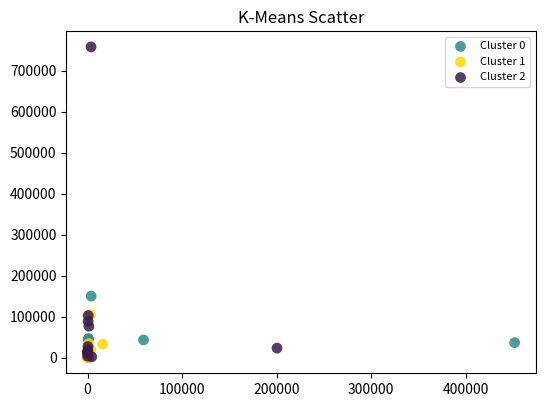

Which series reaches the maximum Y coordinate?

Cluster 2